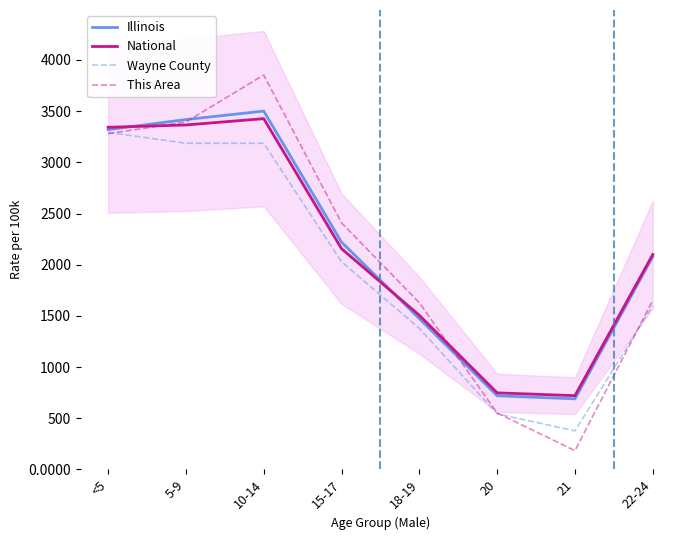

What is the value of the National point at the 7th from the left?

720.1